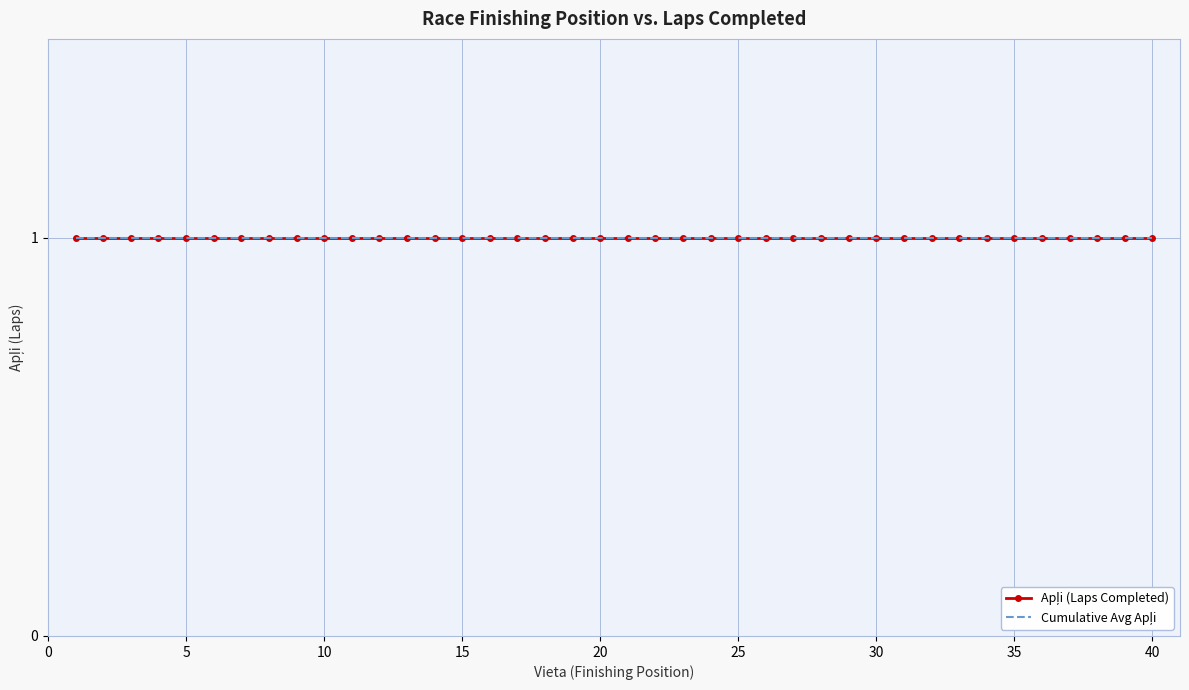

What is the lowest value of the Apļi series?

1